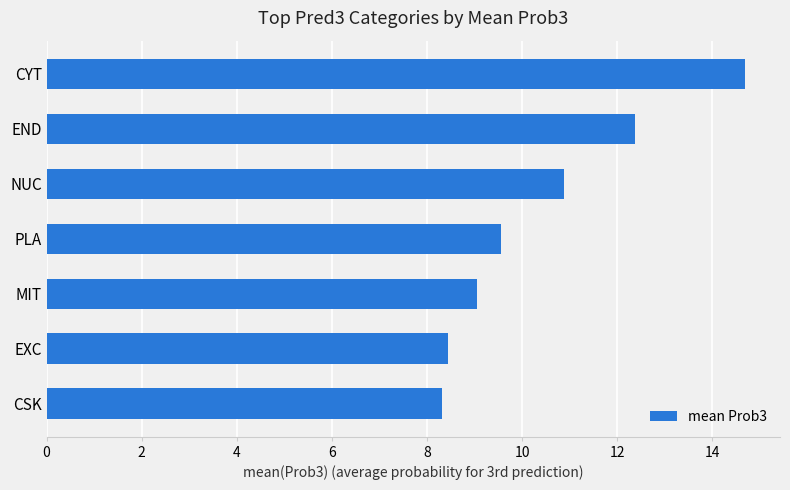

Approximately how many times larger is the value at NUC compared to MIT?

1.2